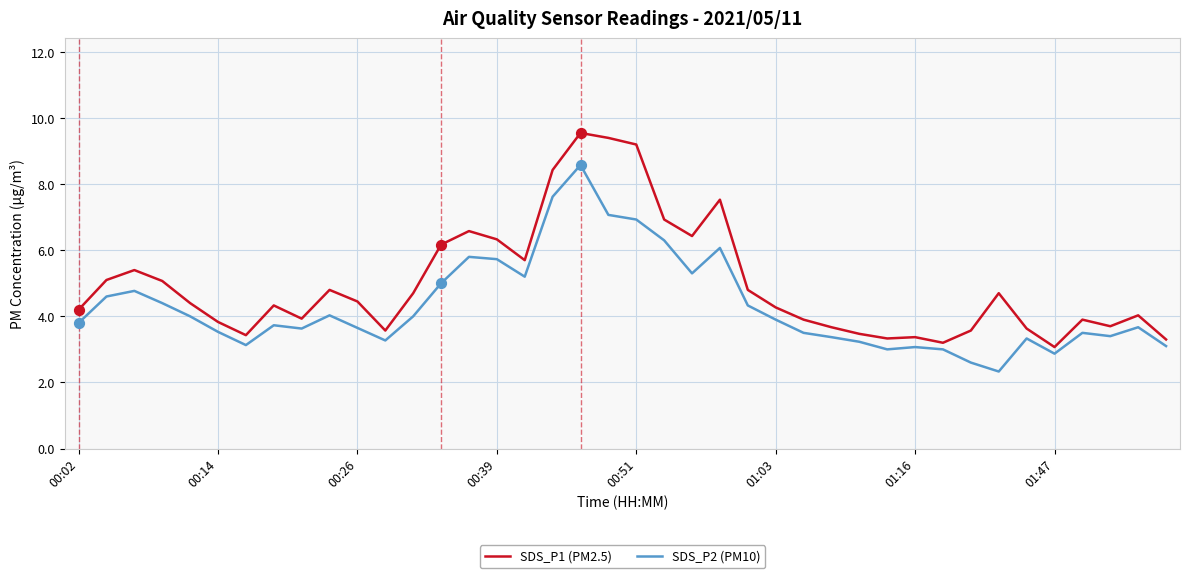

Which series has the largest total across all categories?

SDS_P1 (PM2.5)